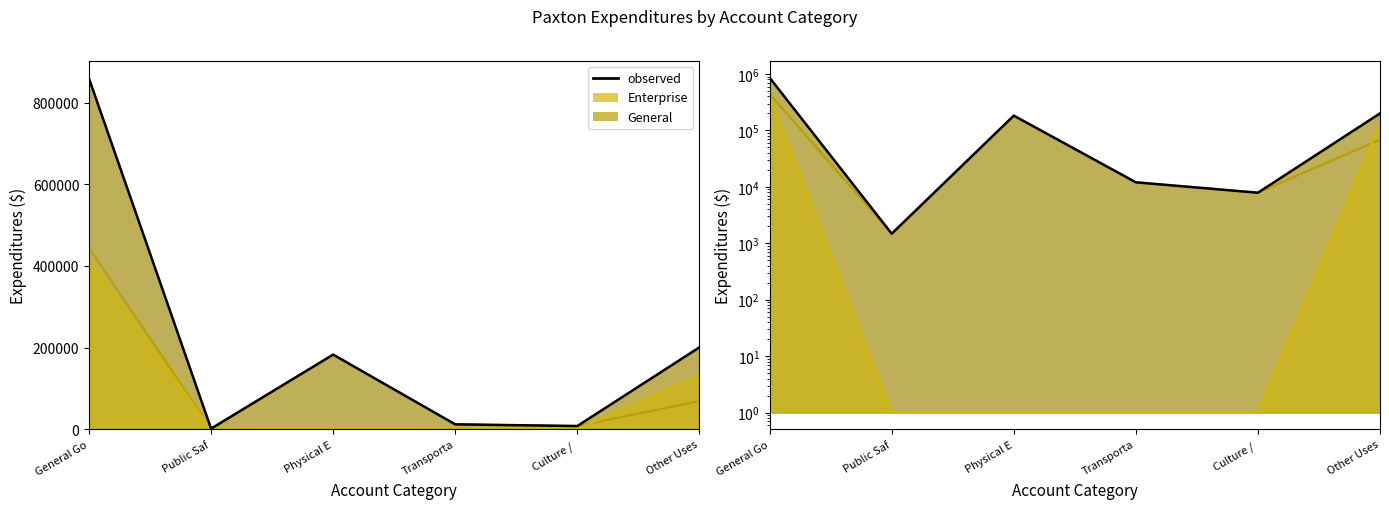

At which category does the data reach its first local peak?

Physical E